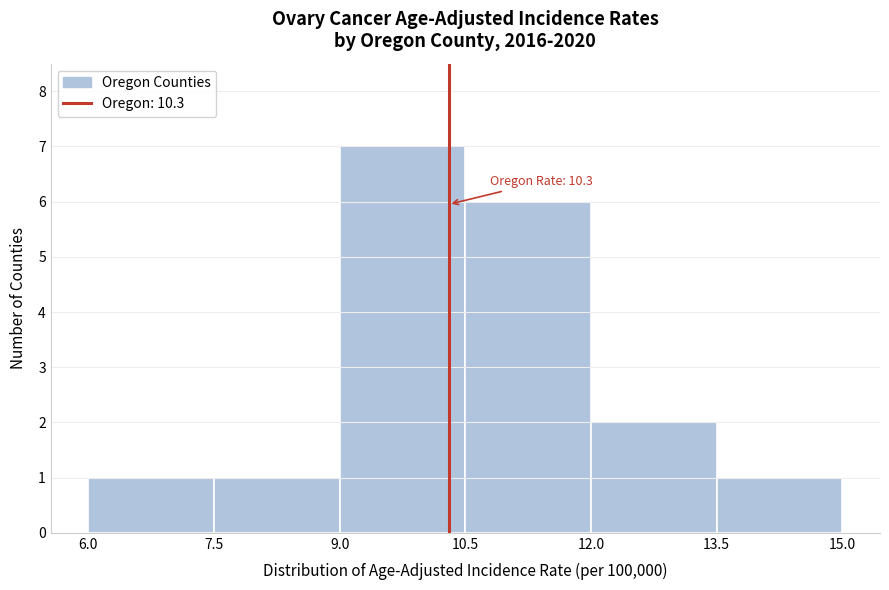

Over which range of the x-axis is the bar tallest?

9.0 to 10.5